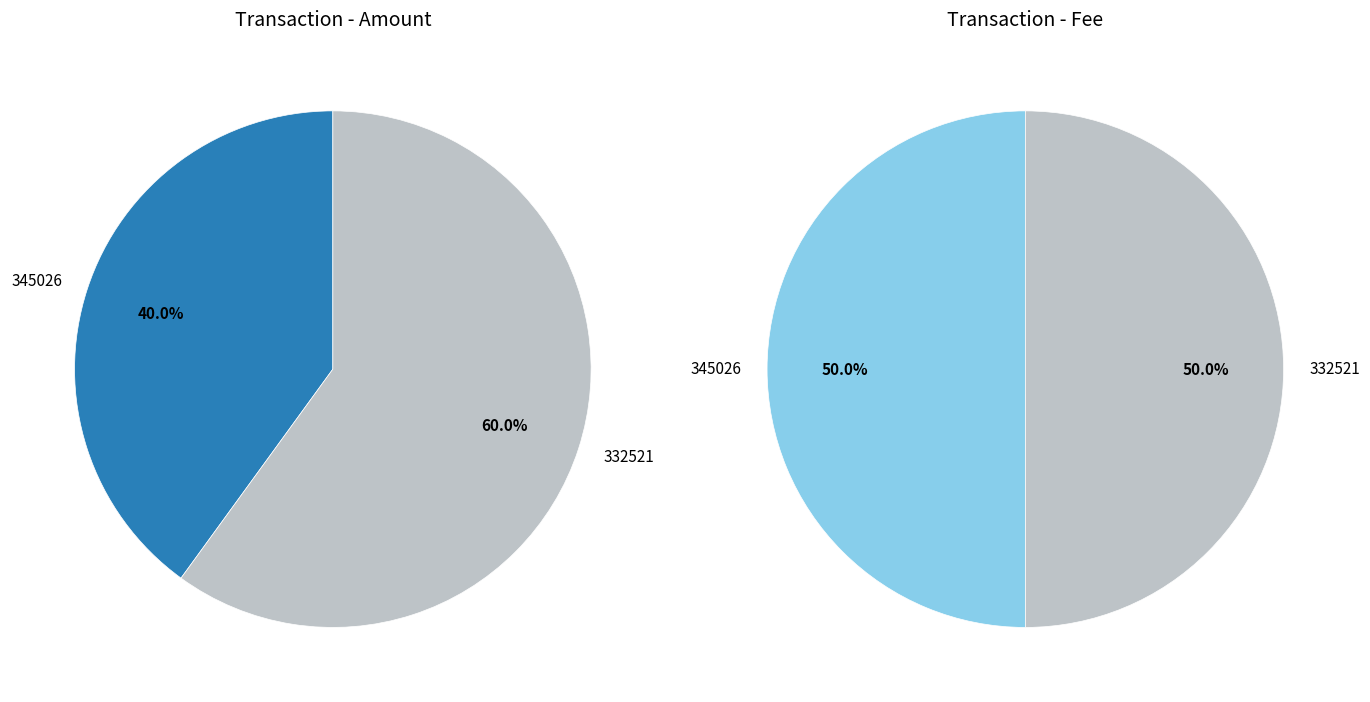

Is it true that 345026 is 40% of the pie?

True